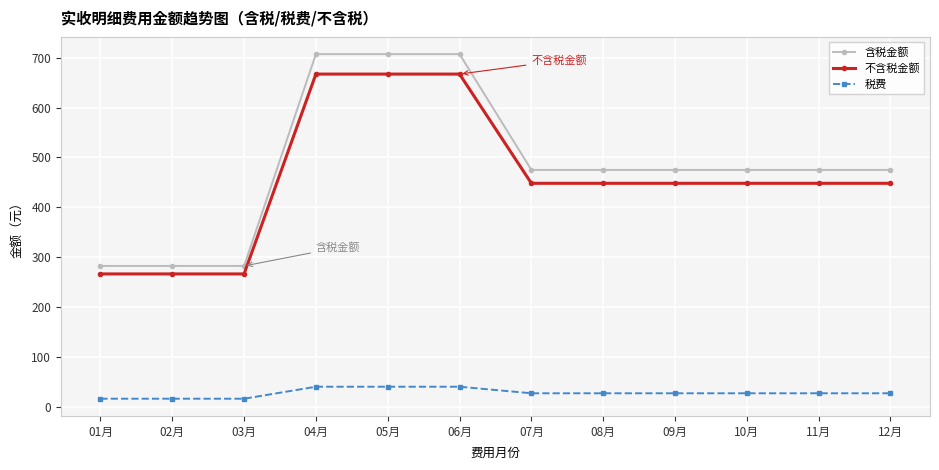

What is the highest value of the 不含税金额 series?

667.3